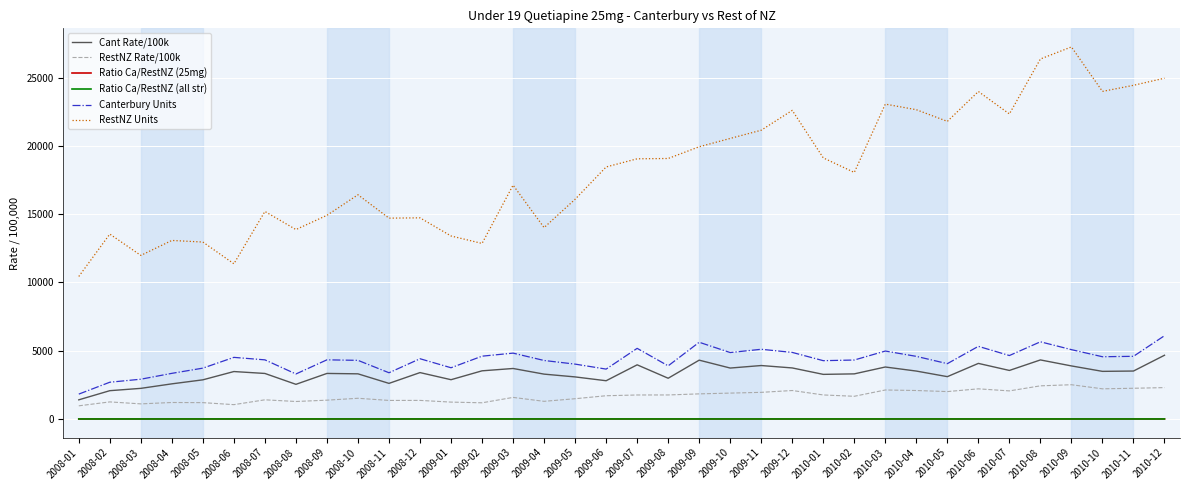

Which series has the widest spread of values?

RestNZ Units